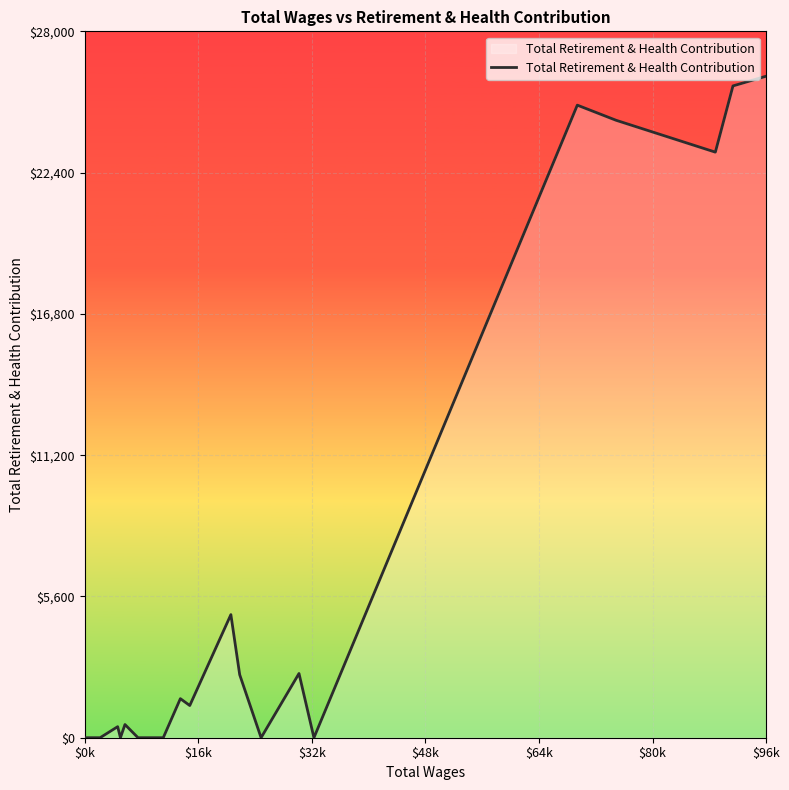

What is the difference between the maximum and minimum values?

26221.4